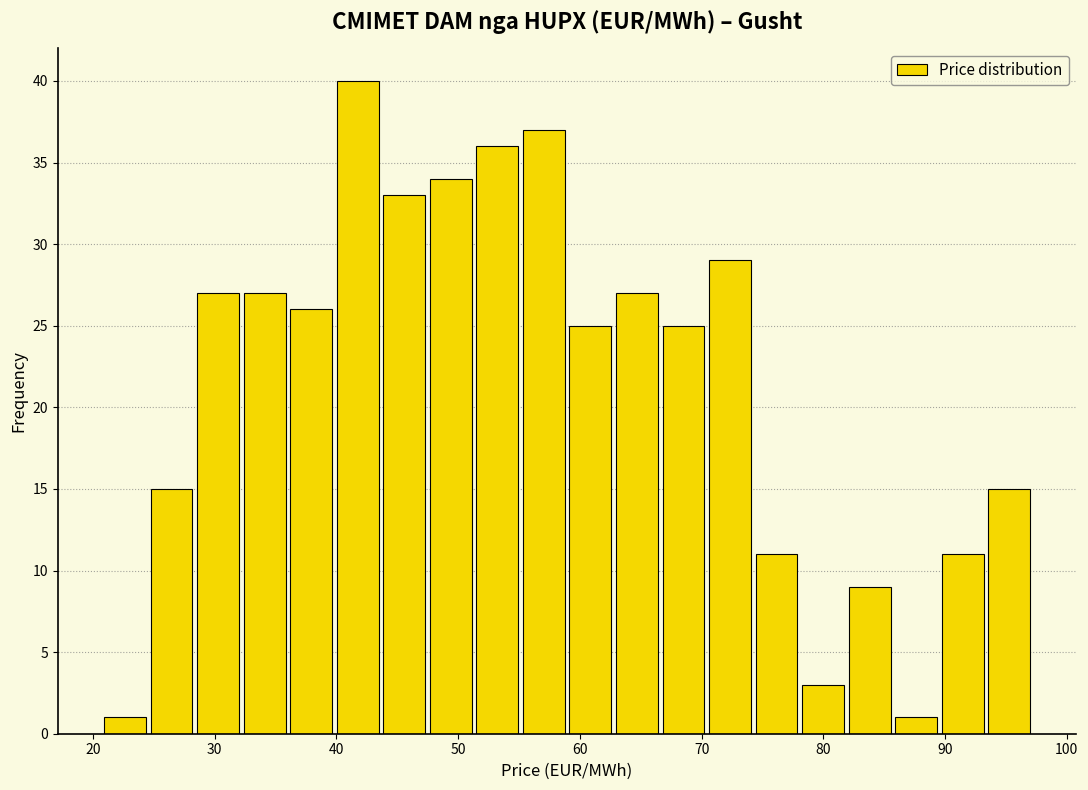

Read against the x-axis, roughly where is the centre of the tallest bar?

42